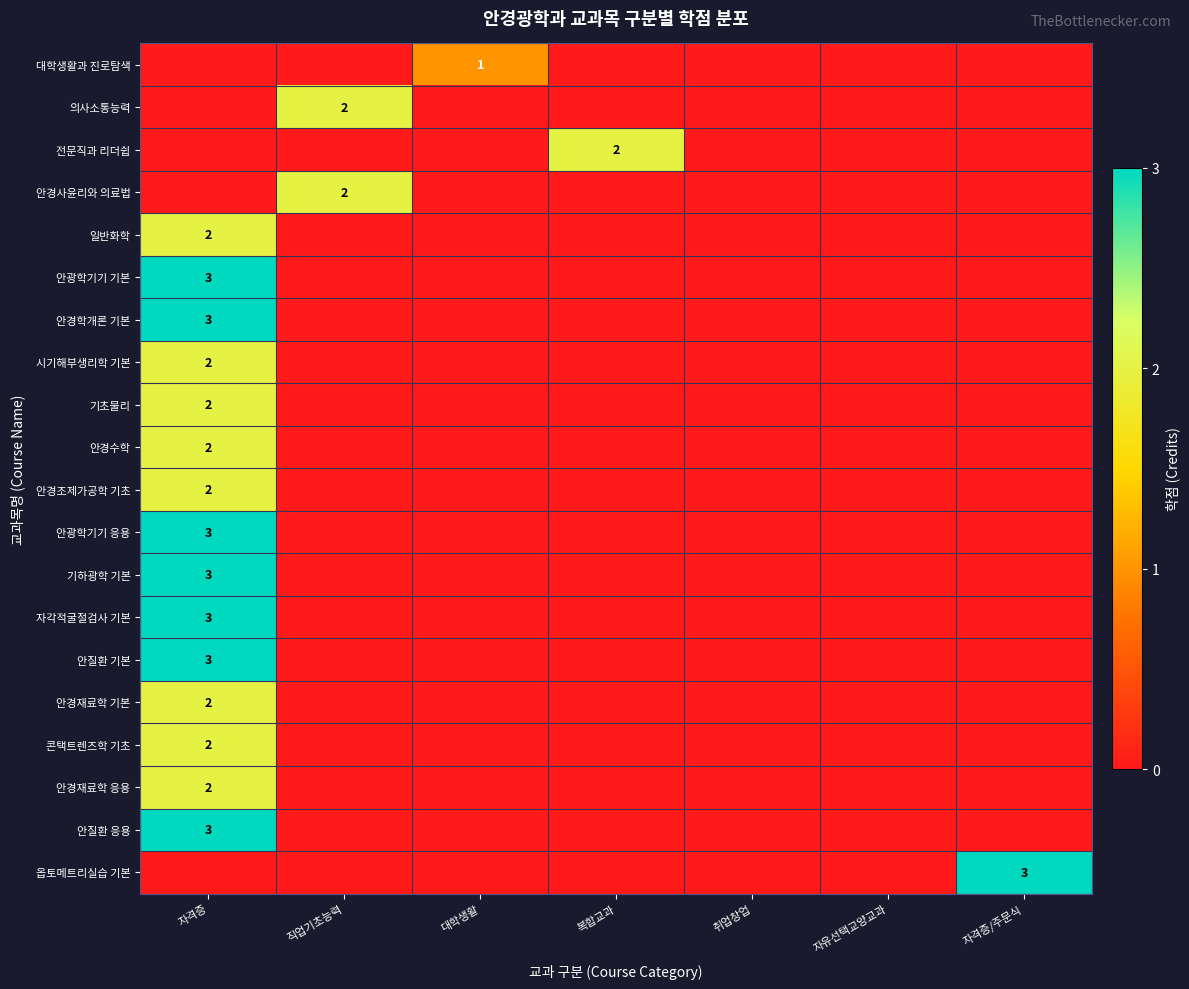

At which category is the sum across all series the highest?

자격증